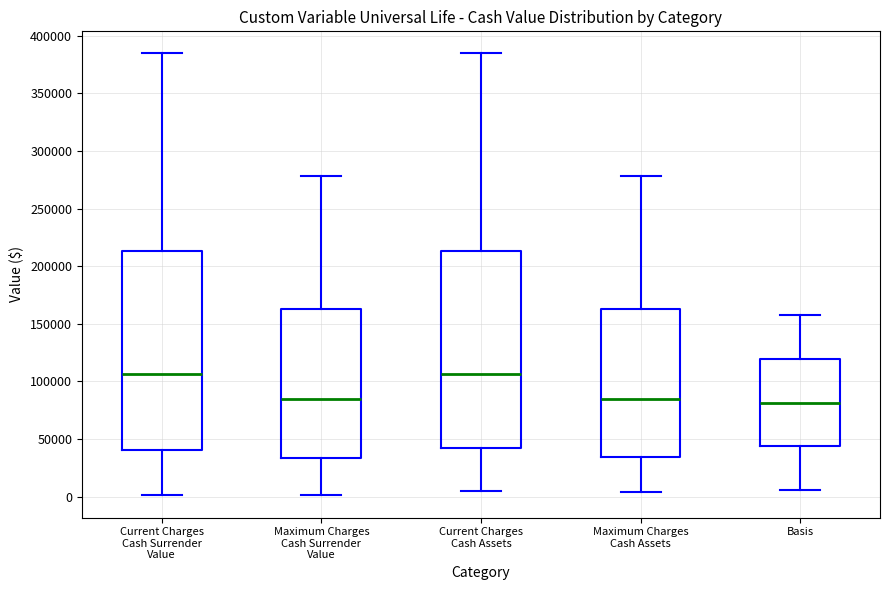

Reading left to right, transcribe this box plot: for each box, give where its median line is, the range the box spans, and where its two whiskers end, as read against the y-axis. The values are not printed on the chart, so give them approximately, as read against the axis.

Current Charges Cash Surrender Value: median 105000, box 40000 to 215000, whiskers 0 to 385000
Maximum Charges Cash Surrender Value: median 85000, box 35000 to 165000, whiskers 0 to 280000
Current Charges Cash Assets: median 105000, box 40000 to 215000, whiskers 5000 to 385000
Maximum Charges Cash Assets: median 85000, box 35000 to 165000, whiskers 5000 to 280000
Basis: median 80000, box 45000 to 120000, whiskers 5000 to 155000